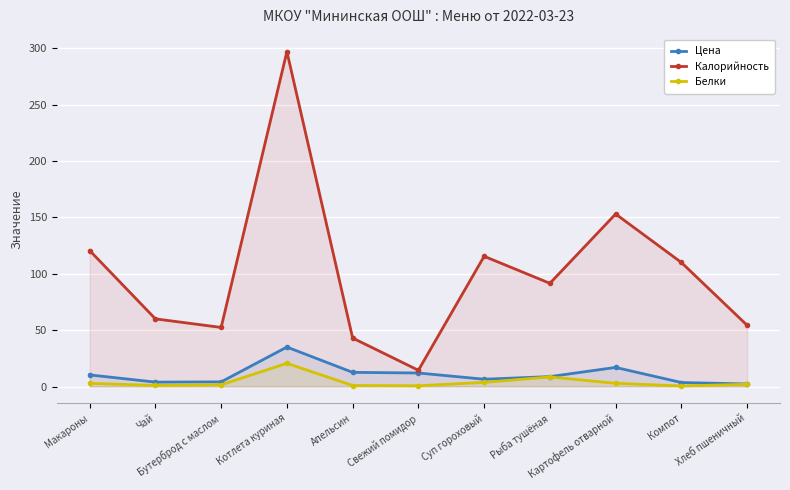

True or false: Цена and Калорийность intersect in this chart.

False